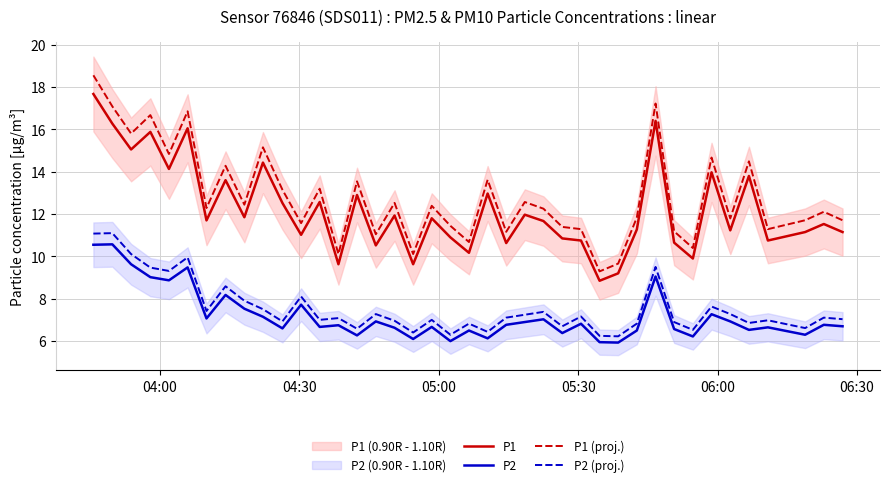

What is the minimum value for P1 (proj.)?

9.3